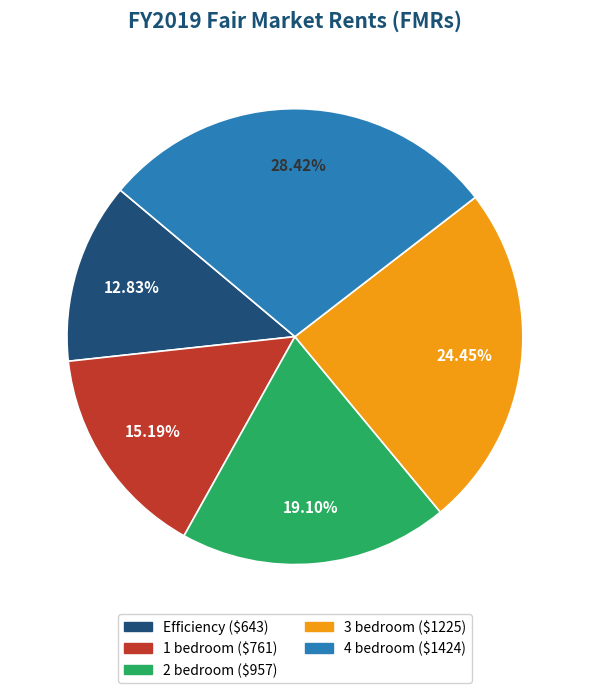

To the nearest percent, what portion does 1 bedroom represent?

15%